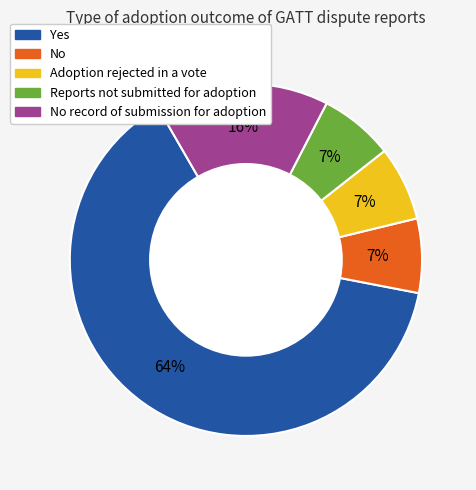

Is there any slice that represents more than half of the pie?

Yes